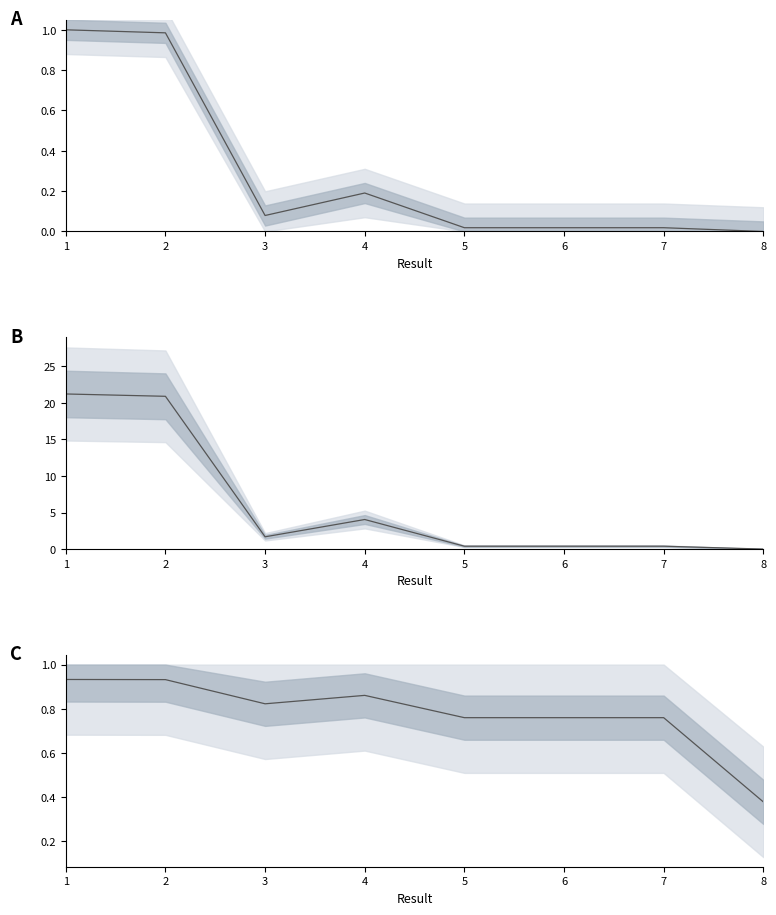

Does the chart display data point markers on the line(s)?

No